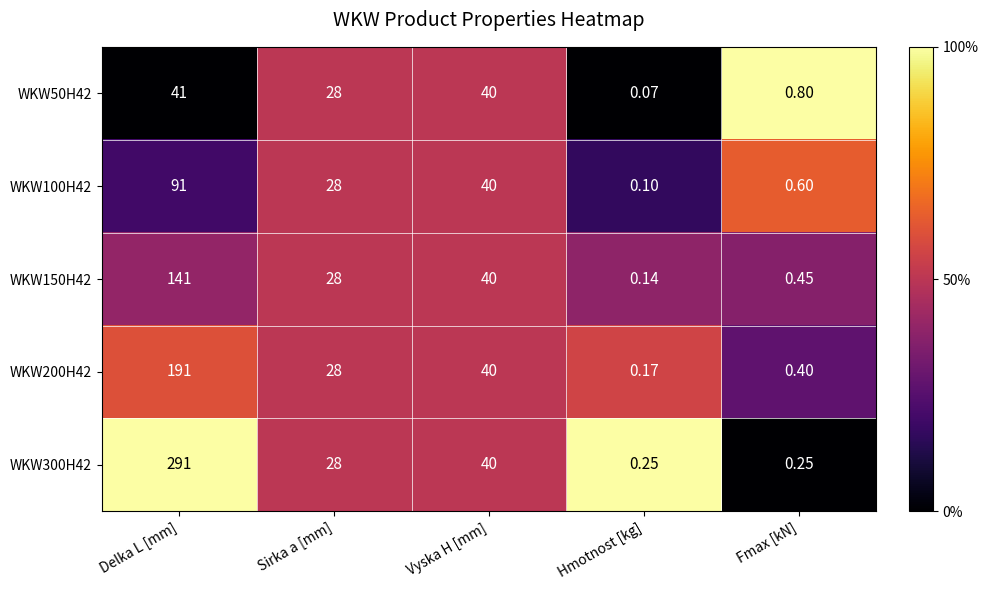

At which label is WKW300H42 closest to 145?

Vyska H [mm]